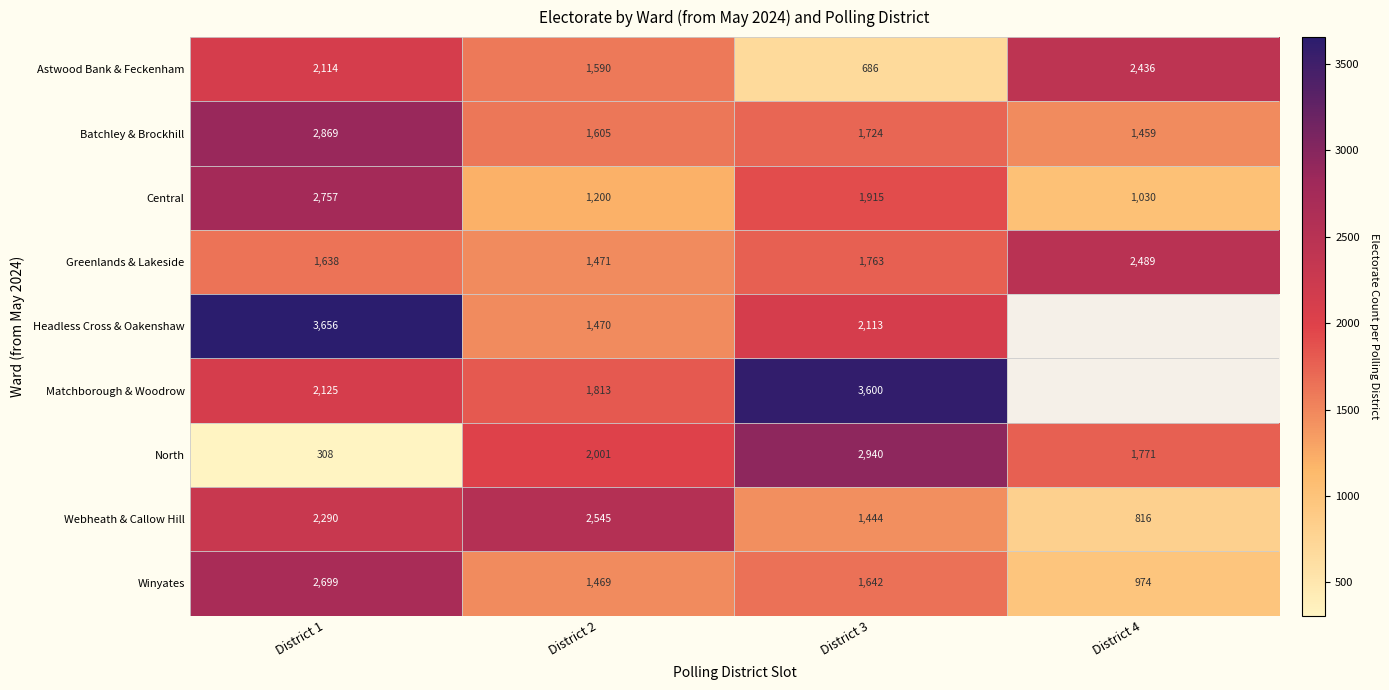

What is the sum of all Greenlands & Lakeside values?

7361